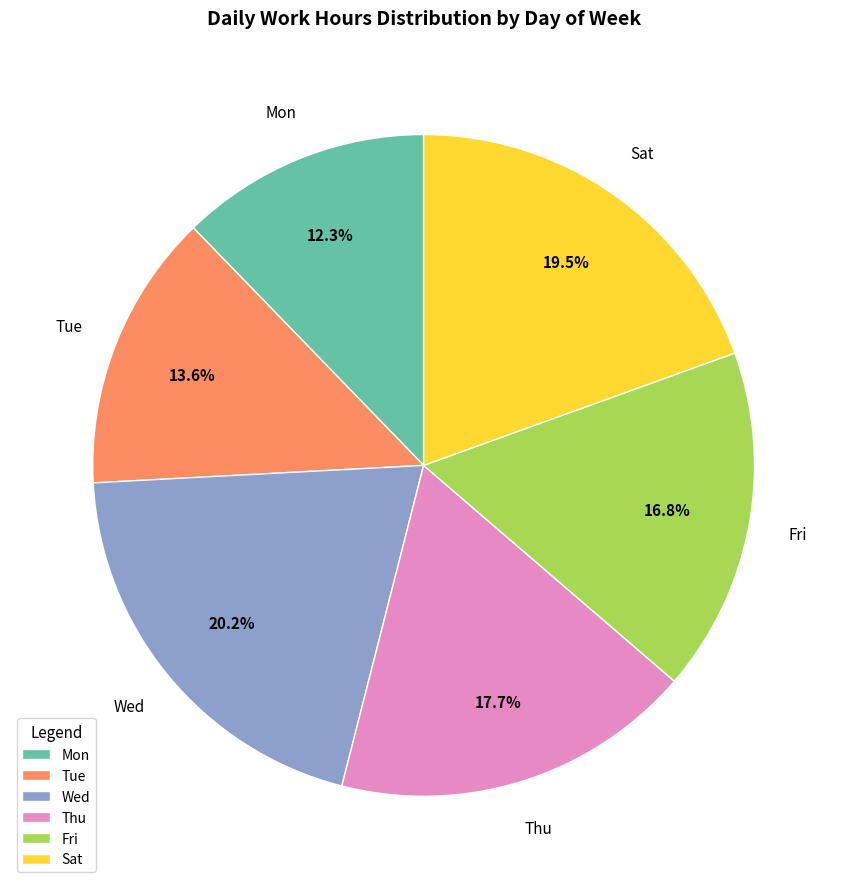

What is the total percentage of Sat and Tue?

33.1%